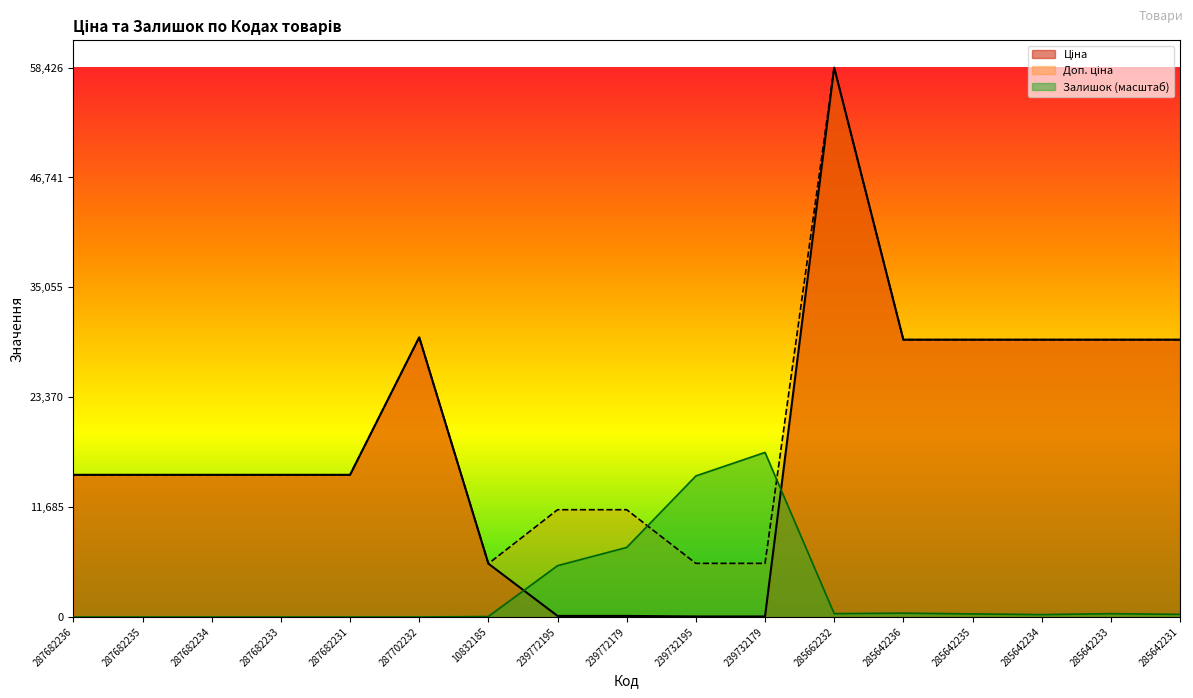

True or false: Залишок has more than 1 interior local peaks.

True